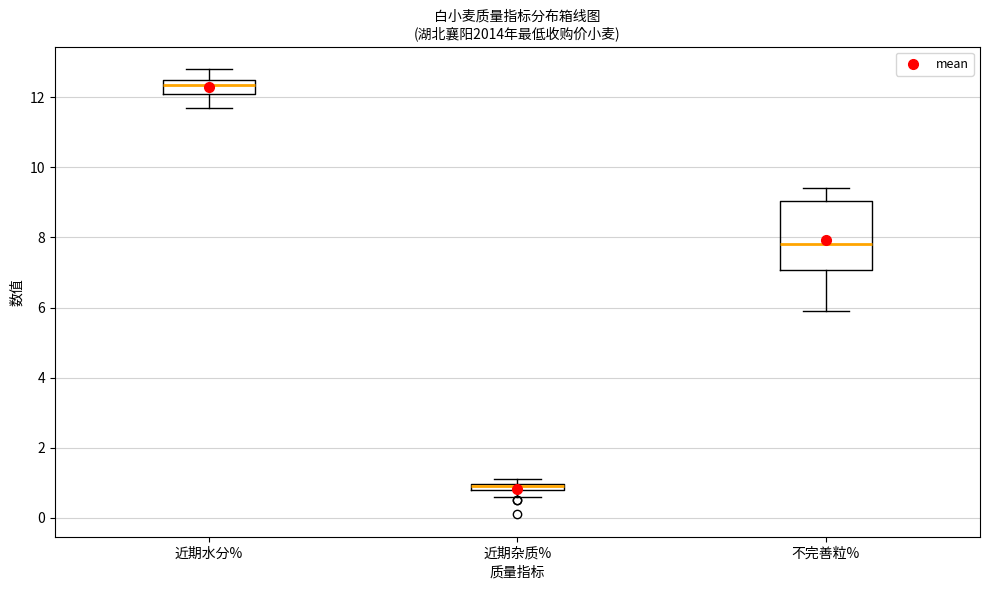

Comparing the boxes themselves (not the whiskers), which one is the tallest?

不完善粒%